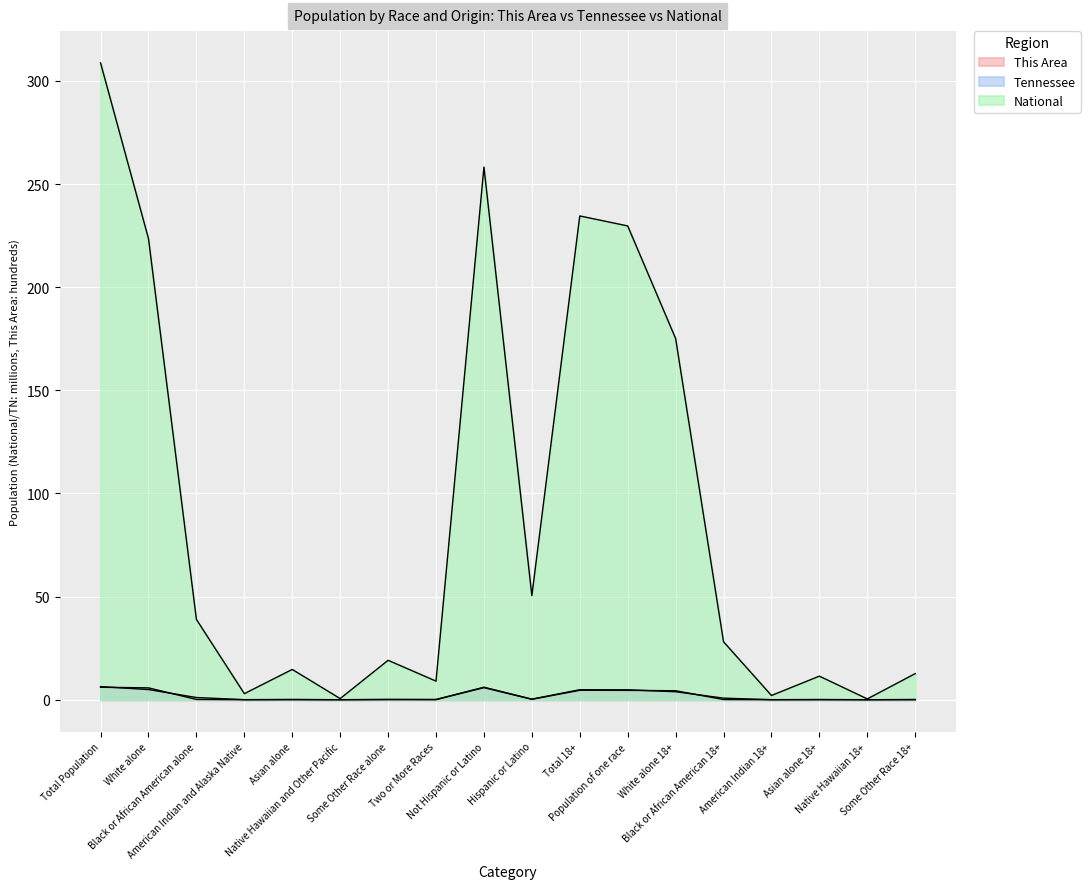

What is the difference between the highest and lowest values at Asian alone 18+?

11.4